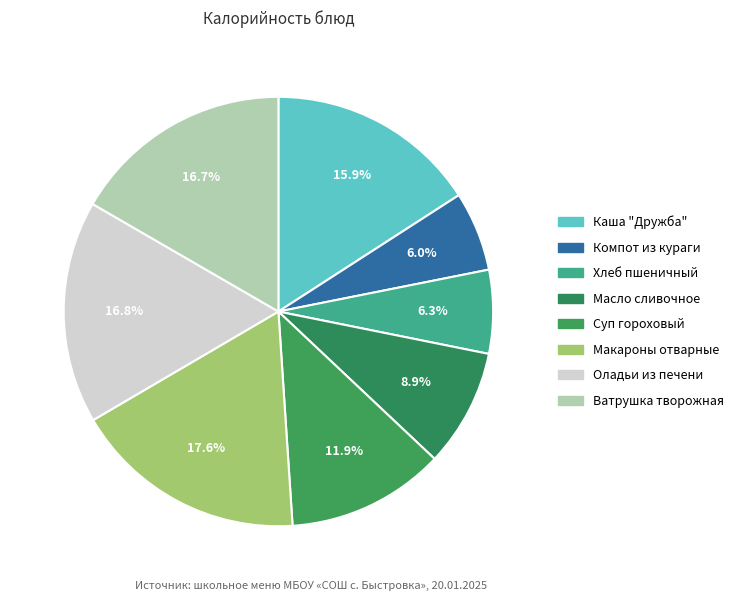

Count the number of slices in the pie.

8